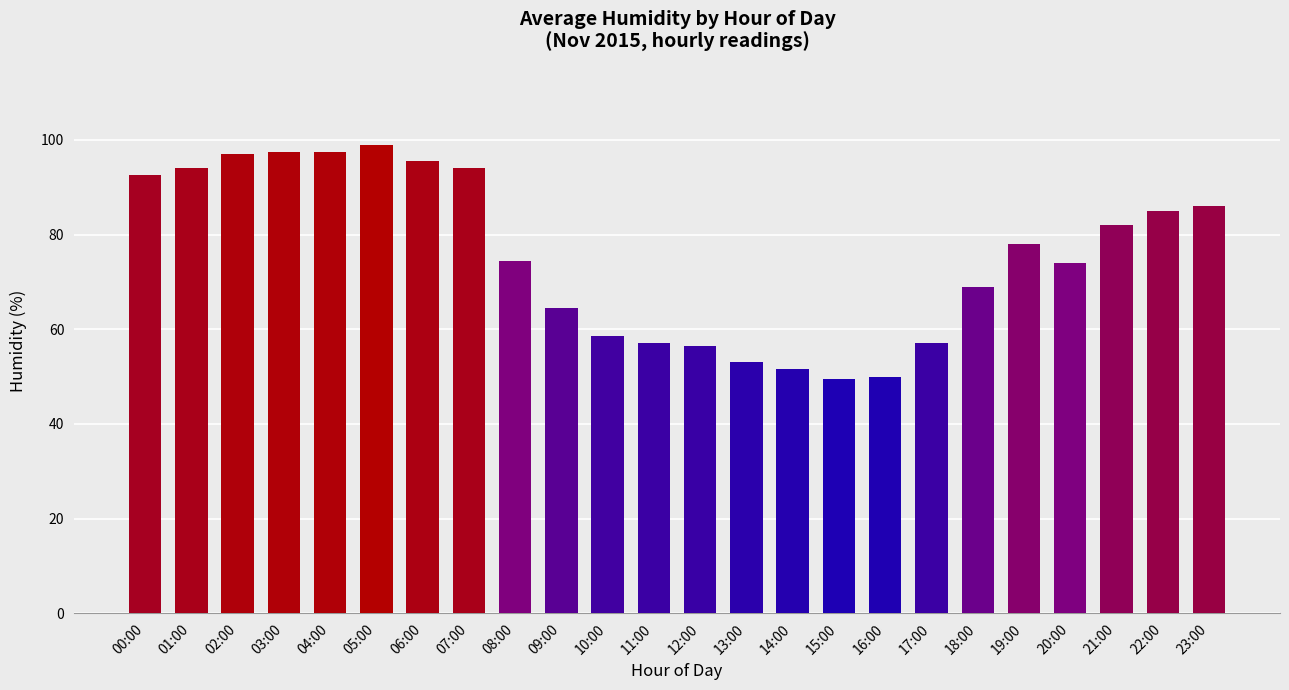

What is the difference between the second highest and second lowest values?

47.5